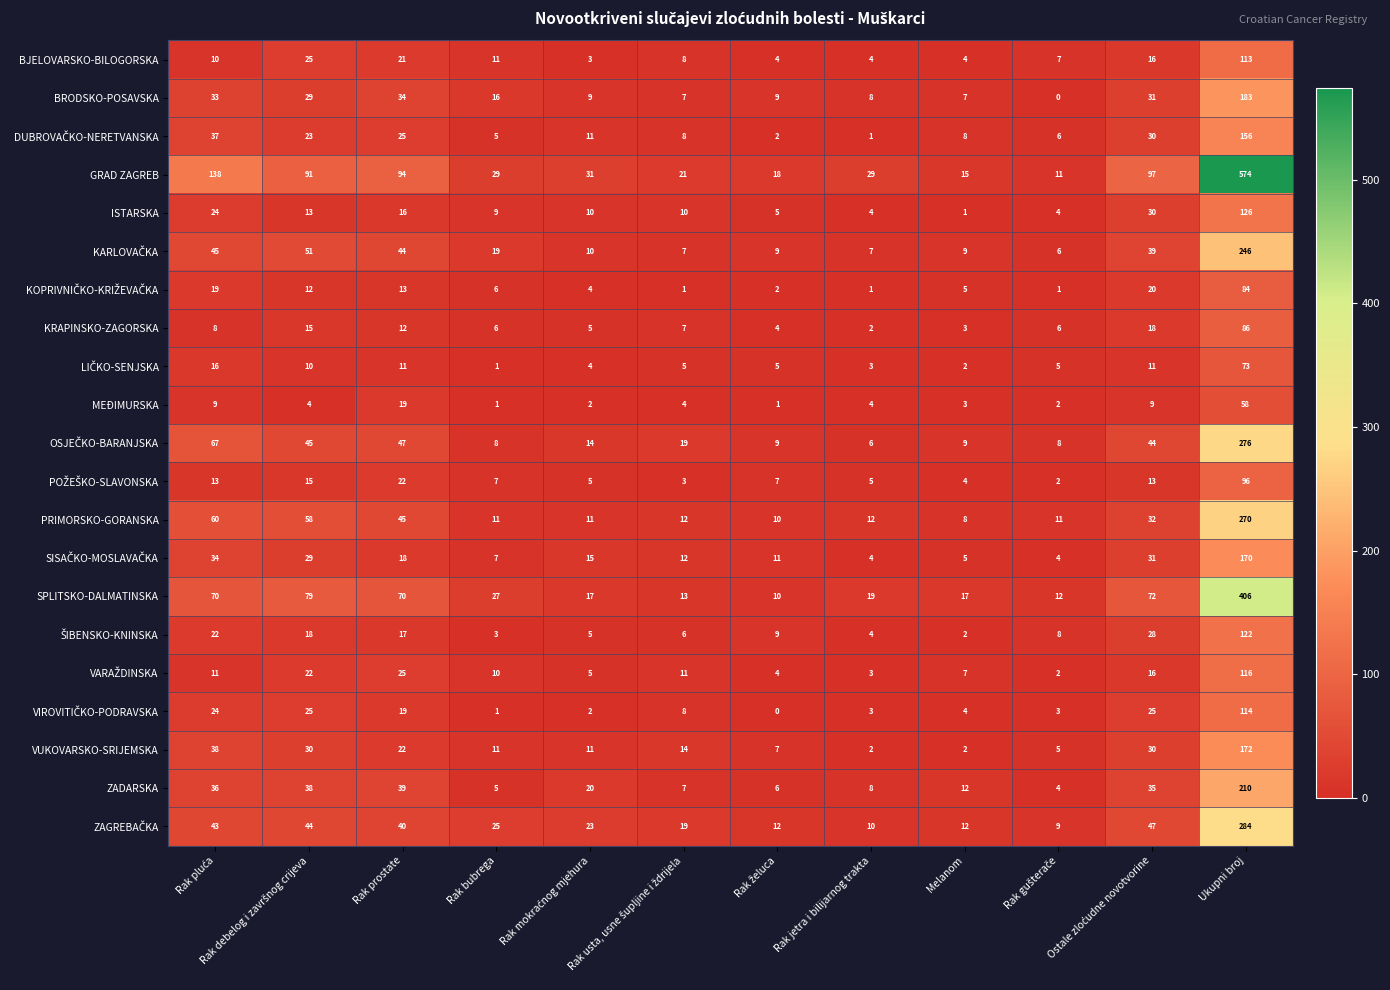

At which category is the sum across all series the highest?

Ukupni broj